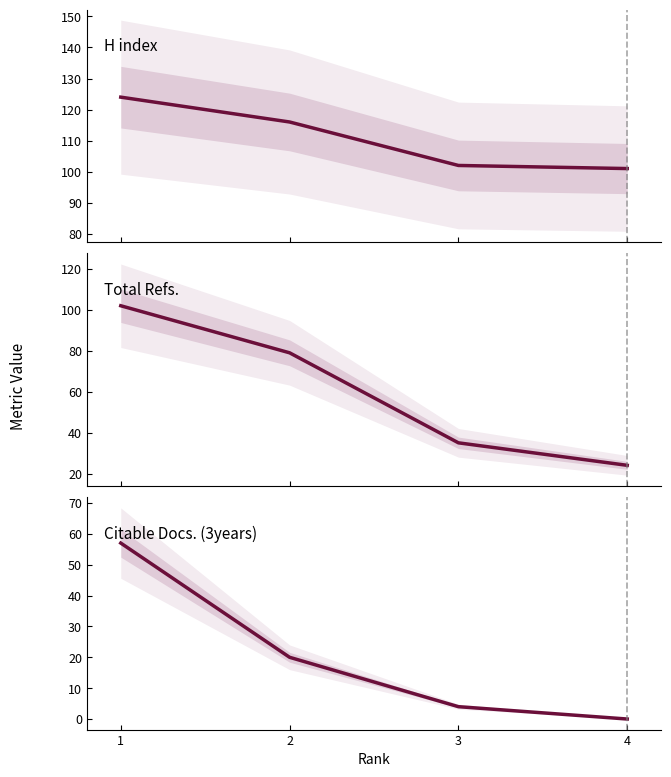

Is it true that Citable Docs. (3years) equals 0 at 4?

True